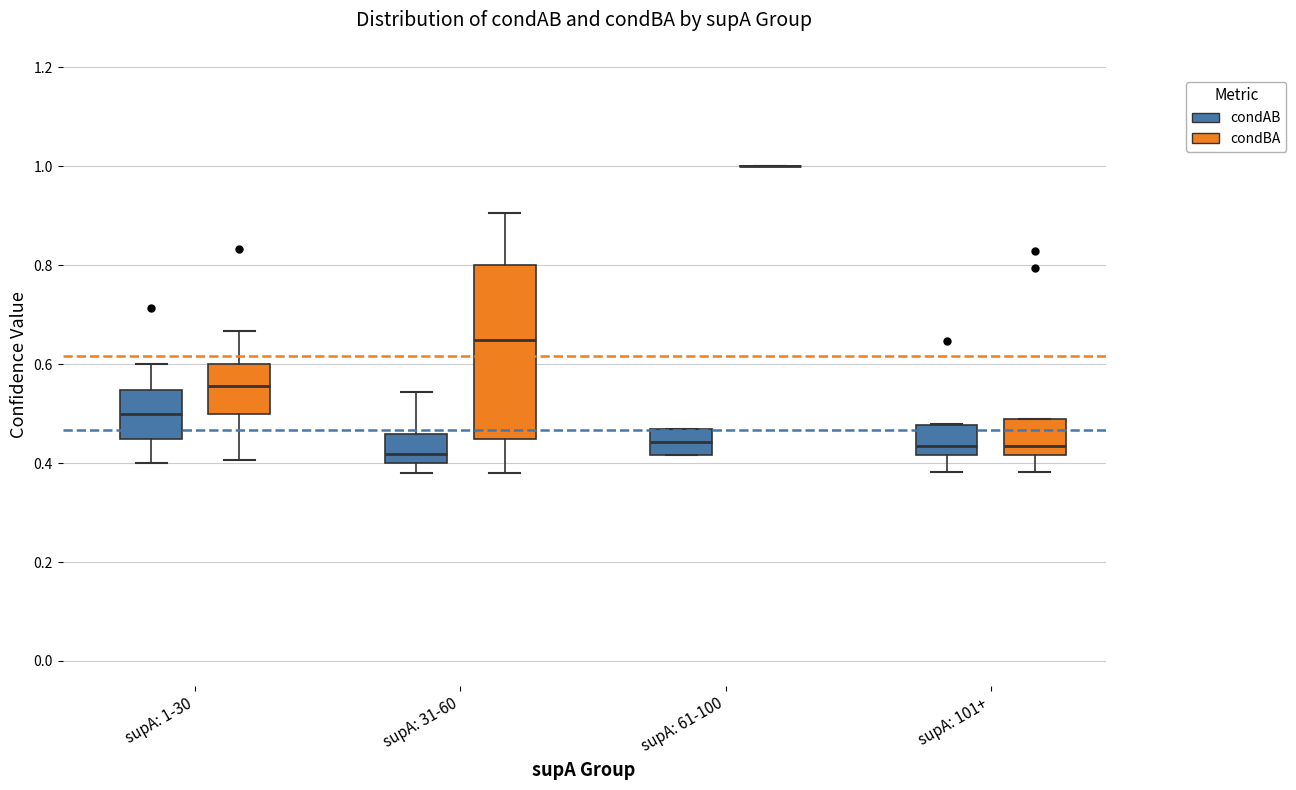

Which box is the tallest, from its lower edge to its upper edge?

supA: 31-60 (condBA)